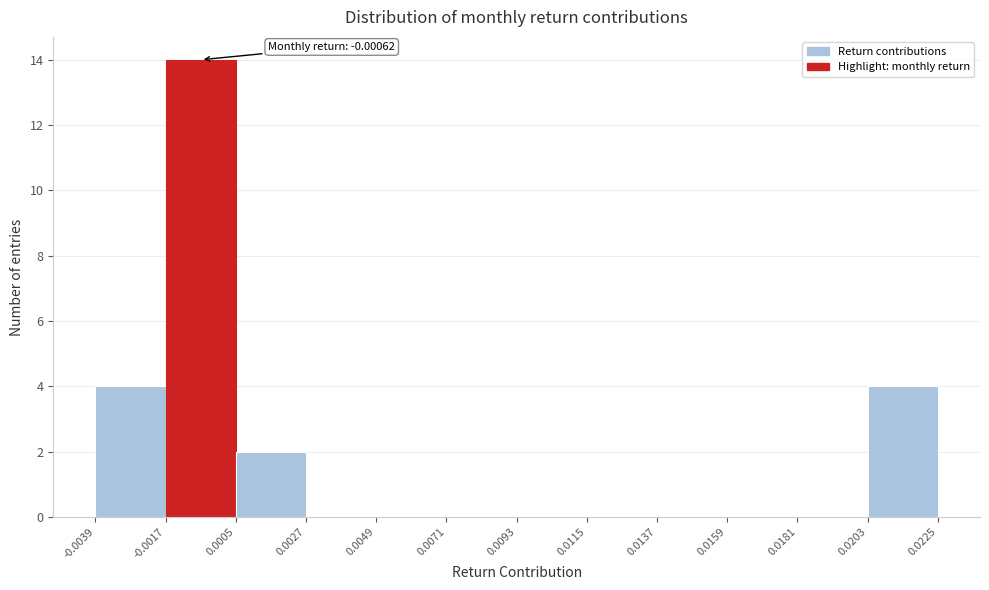

Which range on the x-axis has the tallest bar?

-0.0017 to 0.0005